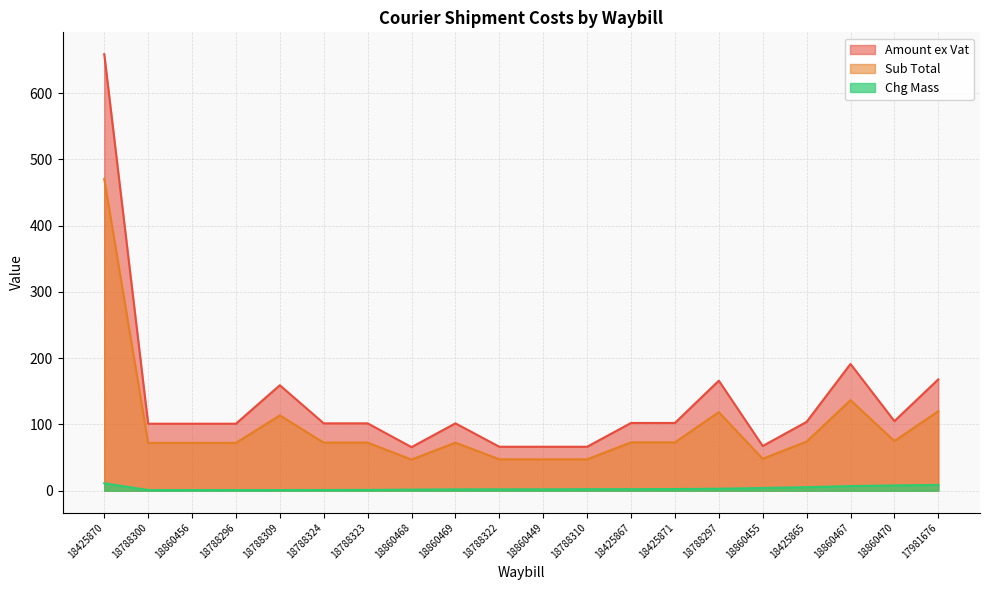

What is the difference between the maximum and minimum values in the Sub Total series?

423.7